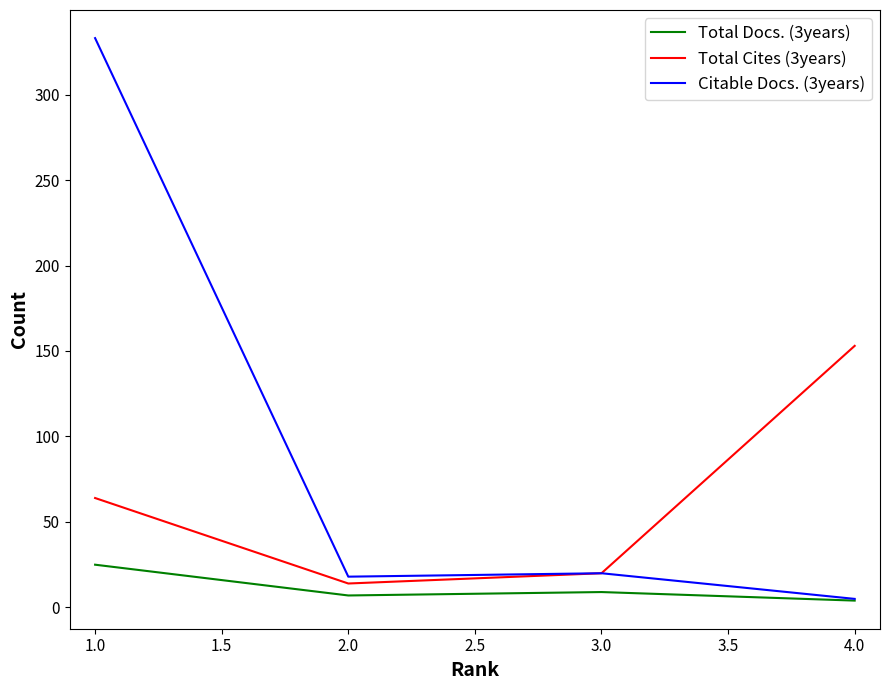

Is the value of Total Docs. (3years) at 1.0 greater than the value of Citable Docs. (3years) at 2.0?

Yes